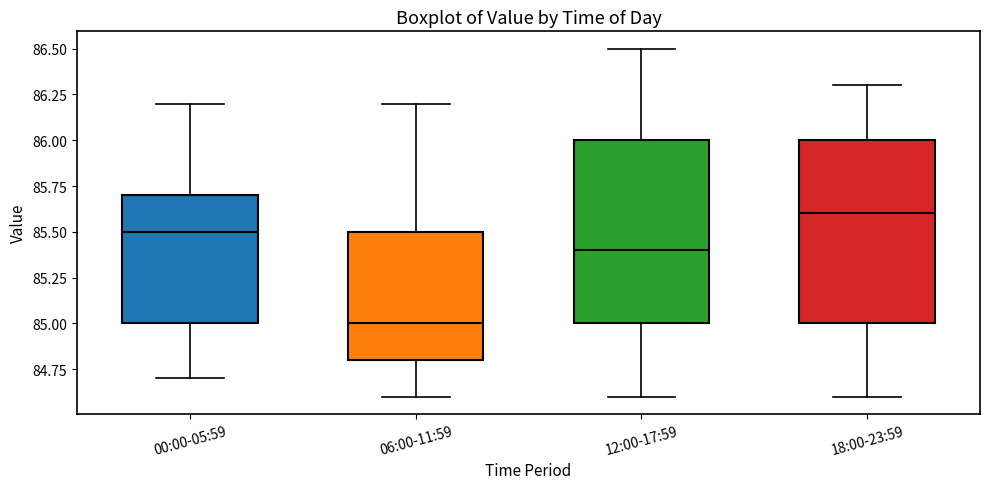

Which box has the highest median line?

18:00-23:59